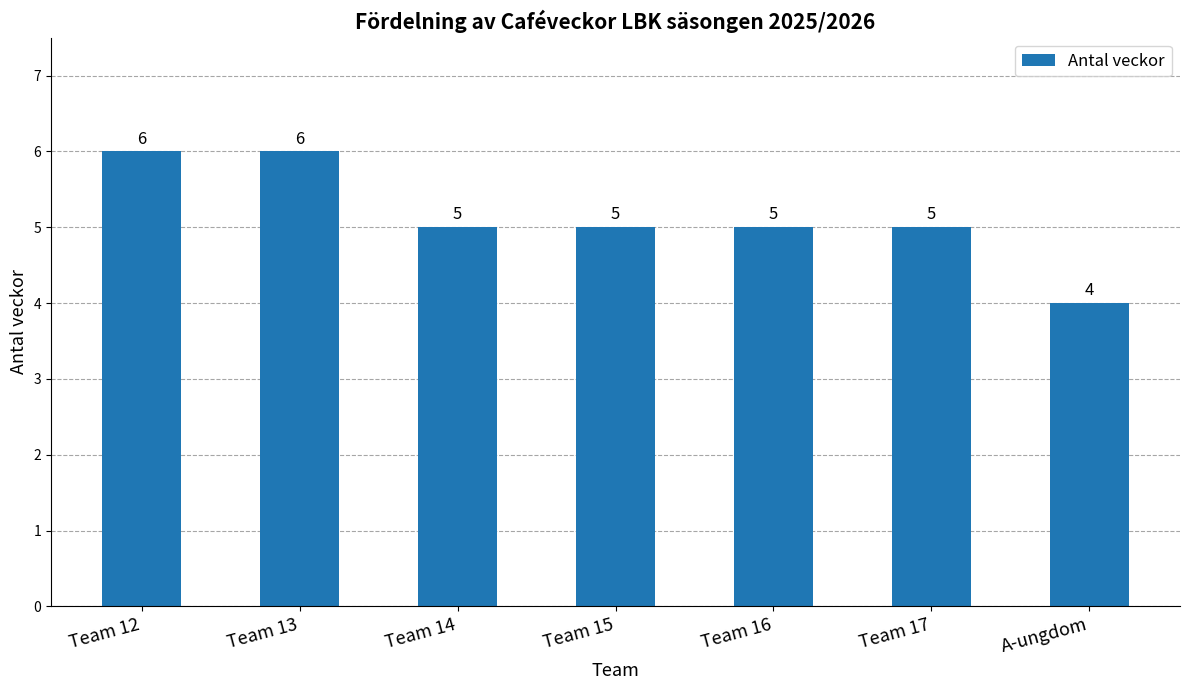

What is the approximate value at Team 13?

6